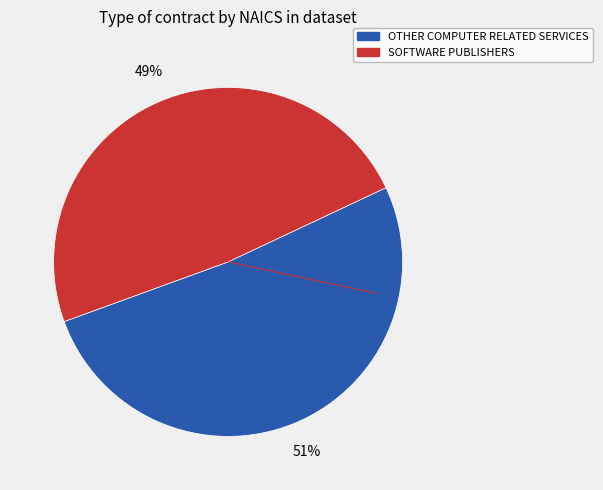

The SOFTWARE PUBLISHERS slice represents 49% of the pie. True or false?

True